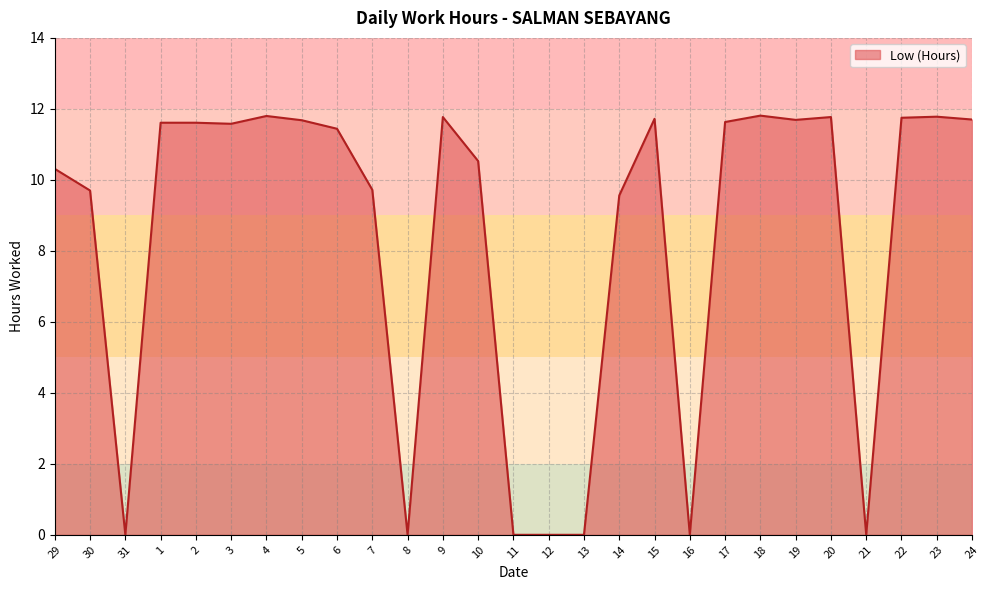

What is the difference between the values at 23 and 2?

0.2